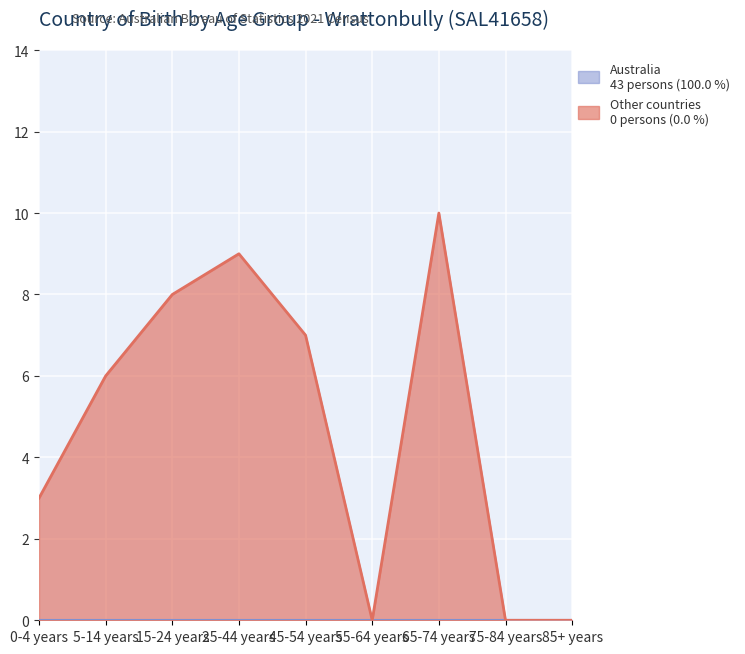

What is the approximate value at 45-54 years, to the nearest 5?

5